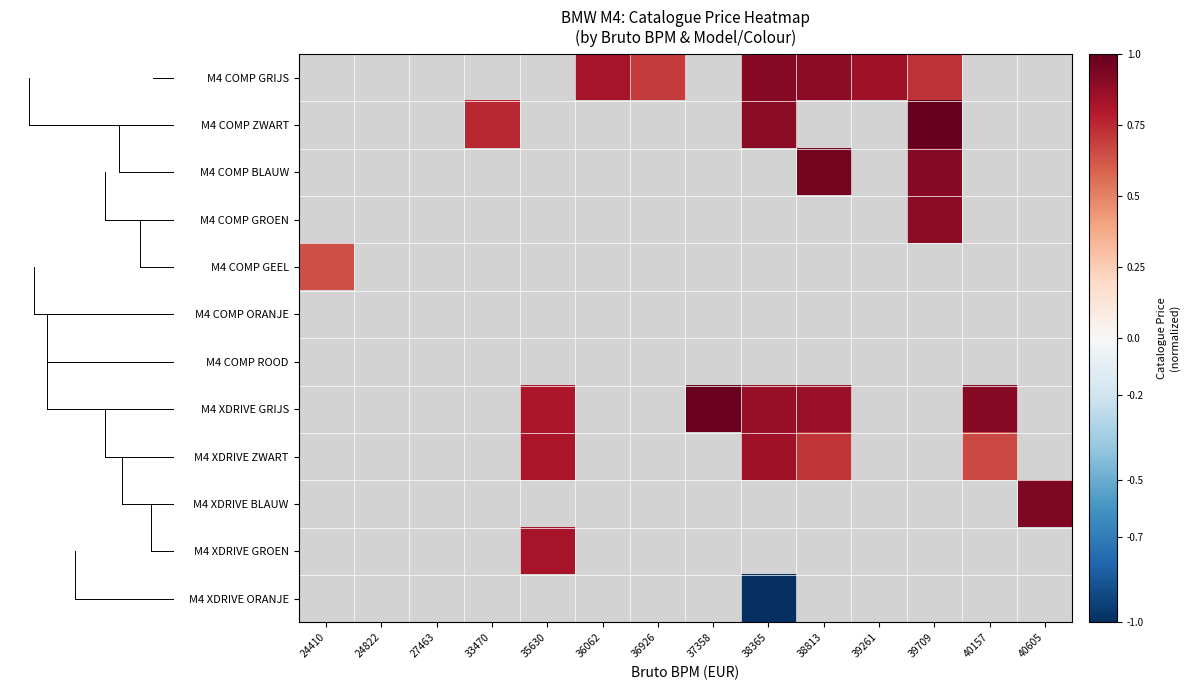

Count the number of data series in this chart.

12